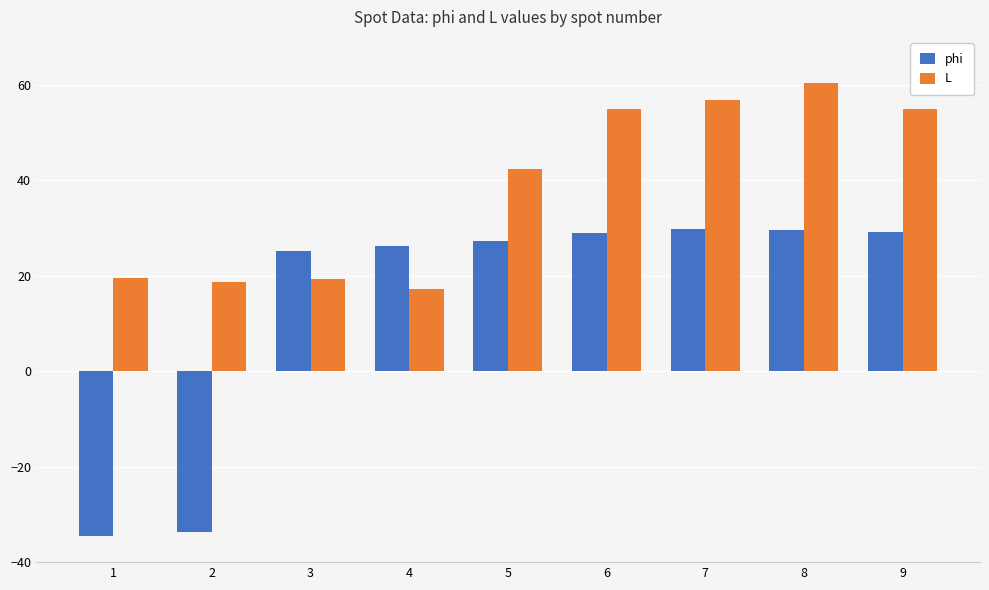

True or false: L has a value of 17.3 at 4.

True